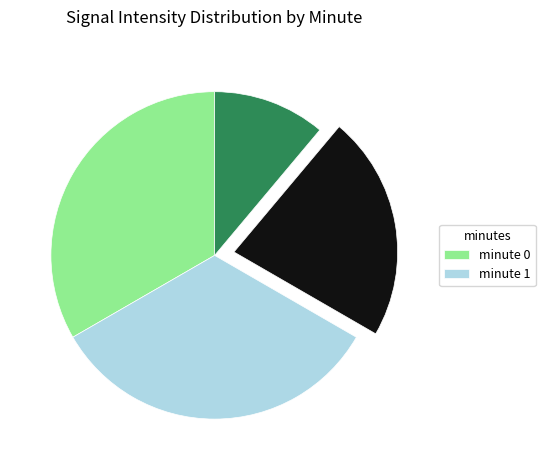

Count the number of slices in the pie.

4